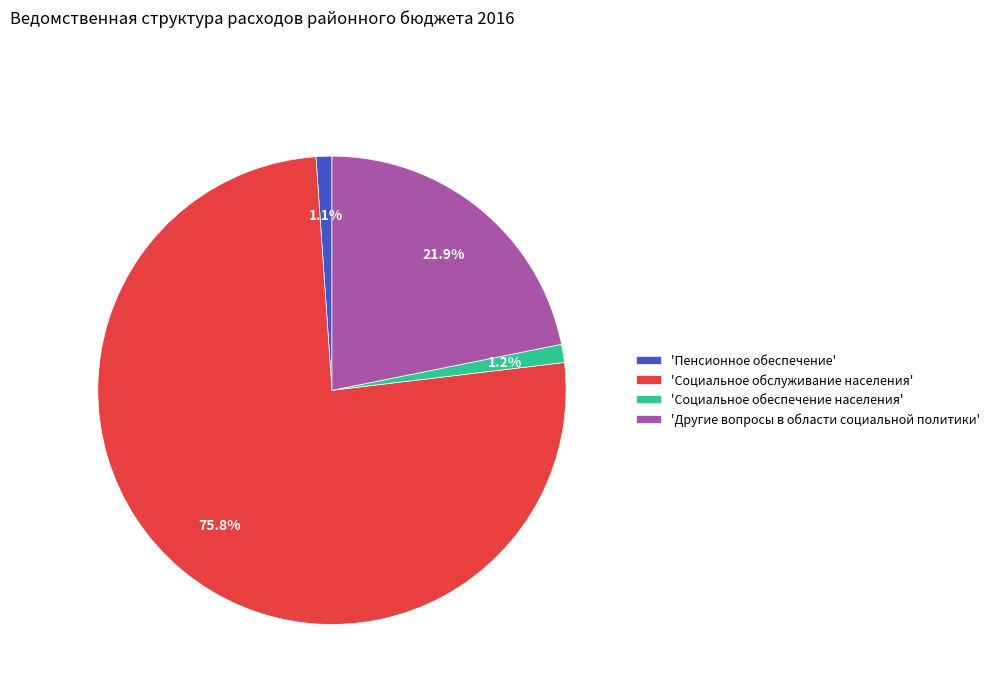

Which category has the biggest portion of the pie?

'Социальное обслуживание населения'